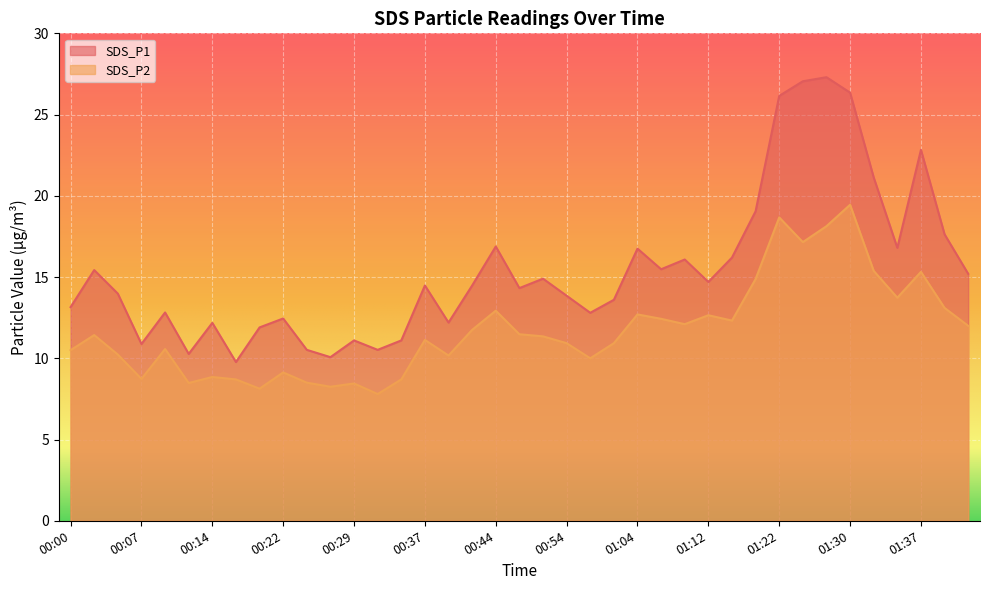

What is the smallest value displayed?

7.8